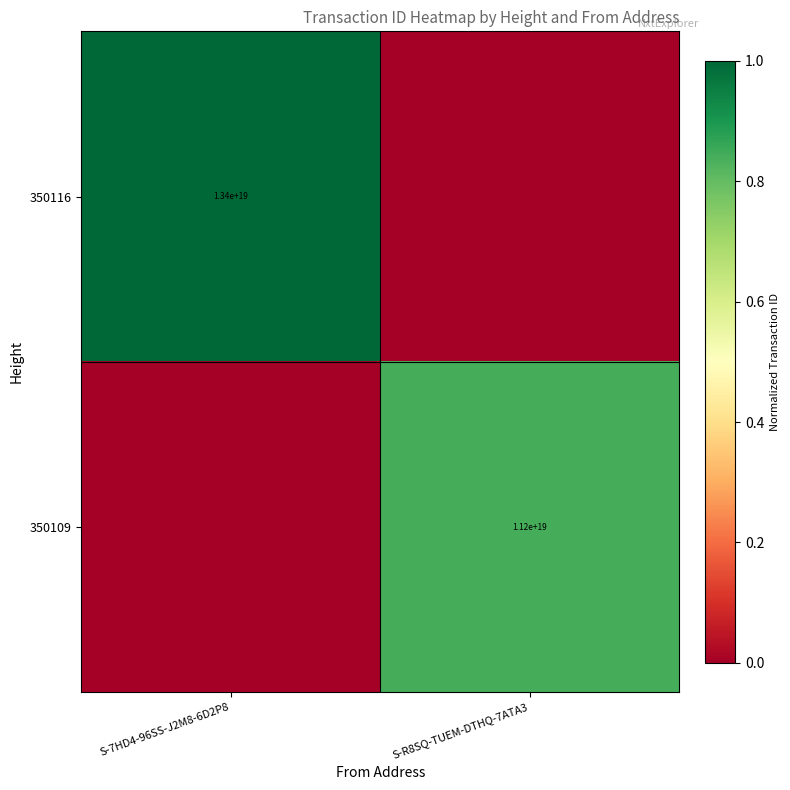

True or false: 350116 has a value of 13400000000000000000 at S-7HD4-96SS-J2M8-6D2P8.

True